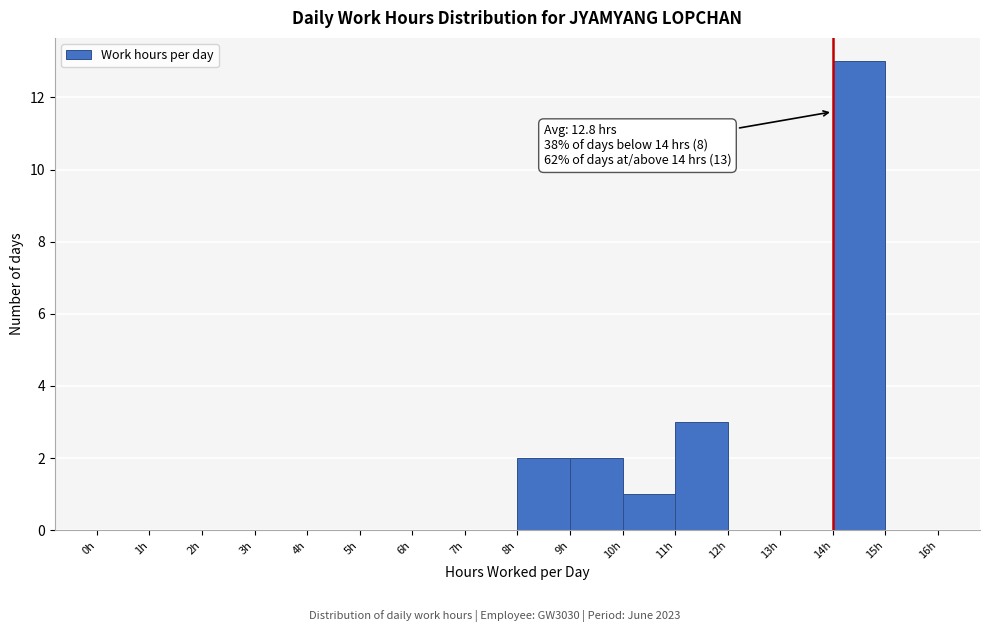

Which range on the x-axis has the tallest bar?

14 to 15